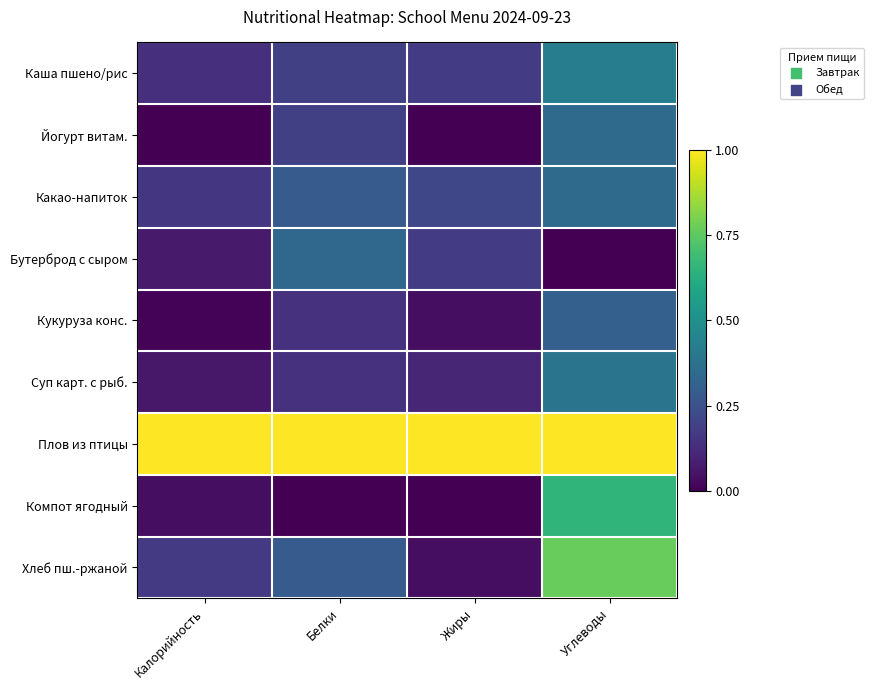

What is the total value across all series at Углеводы?

4.2